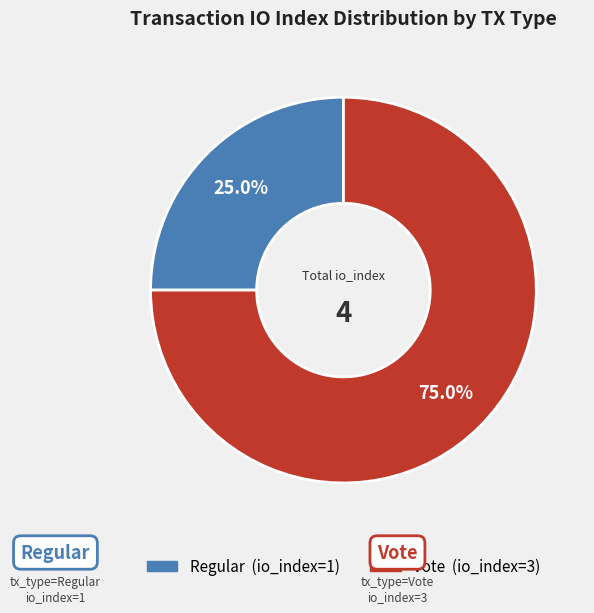

What is the total percentage of Vote and Regular?

100.0%